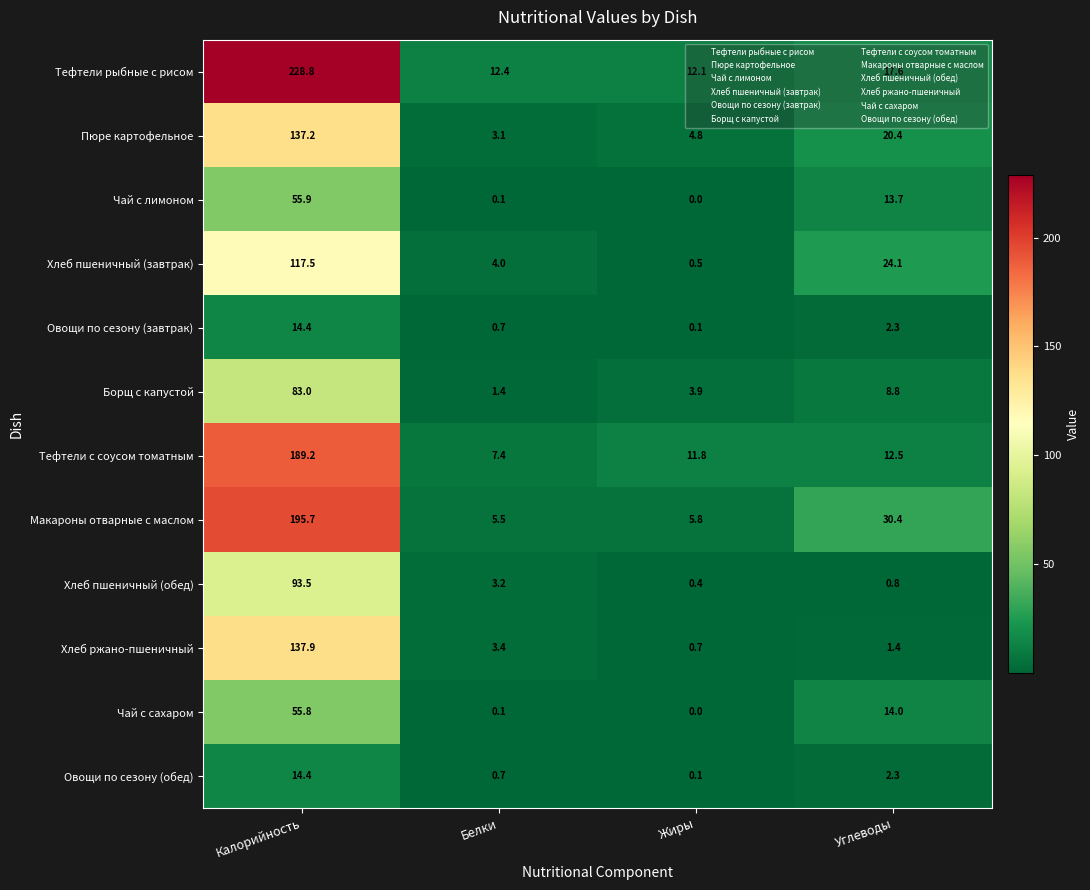

Between Калорийность and Жиры, which series saw the biggest shift?

Тефтели рыбные с рисом